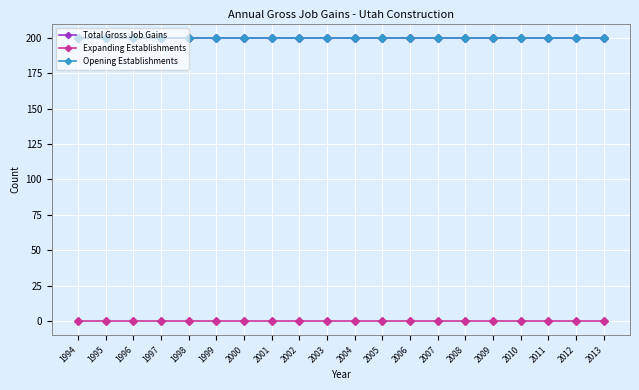

Which label corresponds to the largest value in the chart?

1994